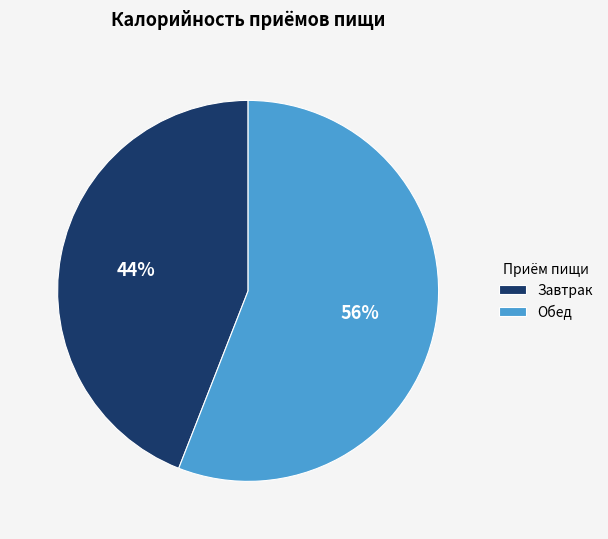

Which has a higher value, Завтрак or Обед?

Обед